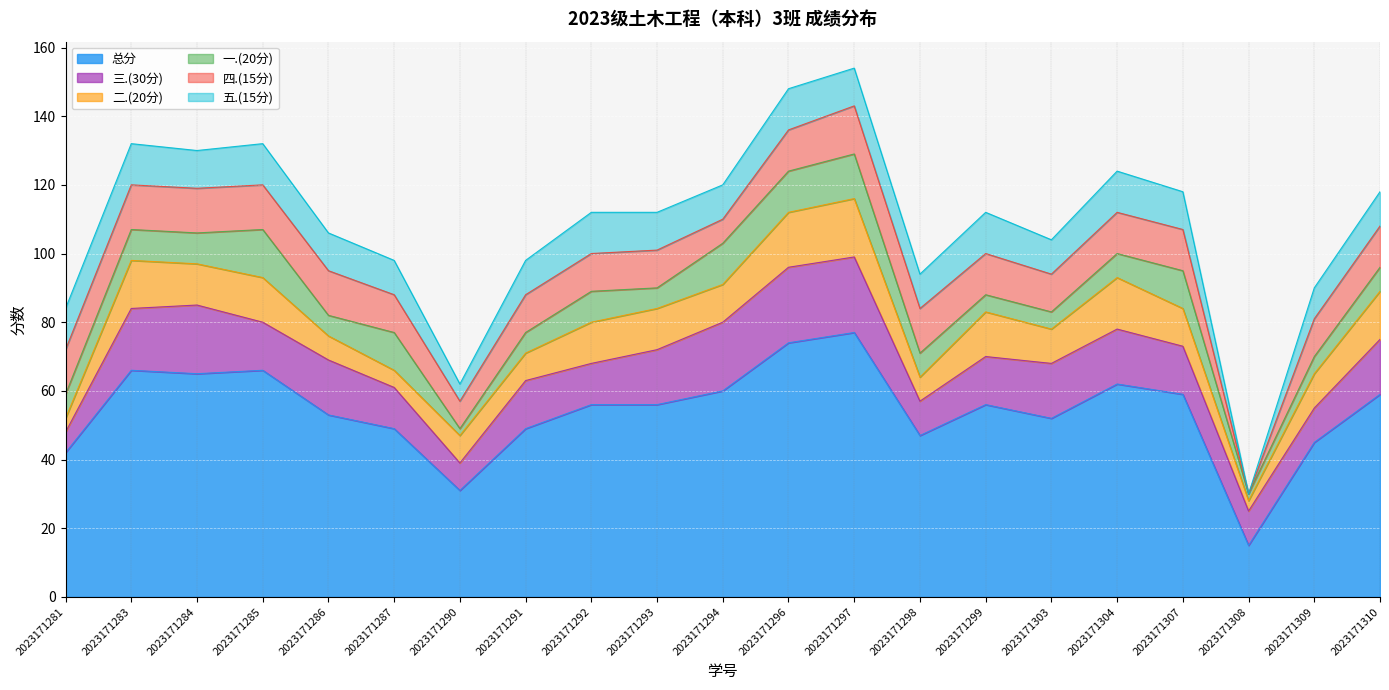

Is it true that 总分 equals 77 at 2023171297?

True